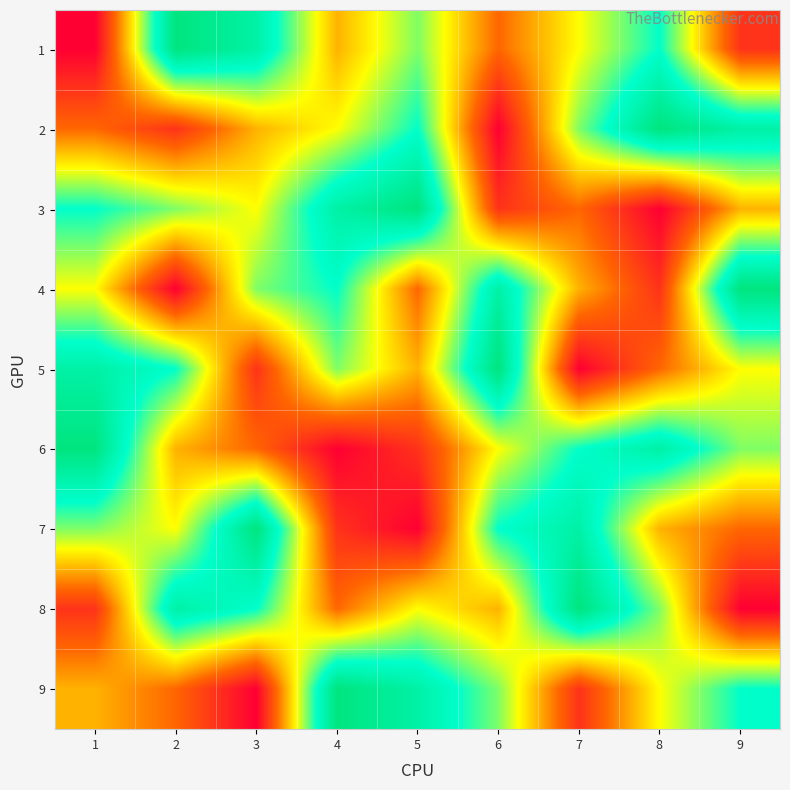

Reading left to right, transcribe all the data shown in this chart.

1: 1=1	2=9	3=8	4=4	5=6	6=3	7=5	8=7	9=2
2: 1=3	2=2	3=4	4=5	5=7	6=1	7=6	8=9	9=8
3: 1=7	2=6	3=5	4=8	5=9	6=2	7=3	8=1	9=4
4: 1=5	2=1	3=6	4=7	5=3	6=8	7=4	8=2	9=9
5: 1=8	2=7	3=2	4=6	5=4	6=9	7=1	8=3	9=5
6: 1=9	2=4	3=3	4=1	5=2	6=5	7=7	8=8	9=6
7: 1=6	2=5	3=9	4=2	5=1	6=7	7=8	8=4	9=3
8: 1=2	2=8	3=7	4=3	5=5	6=4	7=9	8=6	9=1
9: 1=4	2=3	3=1	4=9	5=8	6=6	7=2	8=5	9=7